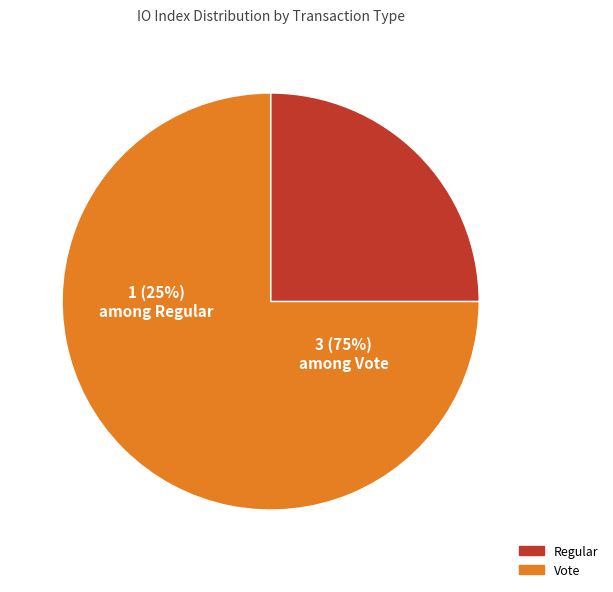

Is it true that Regular is 25% of the pie?

True